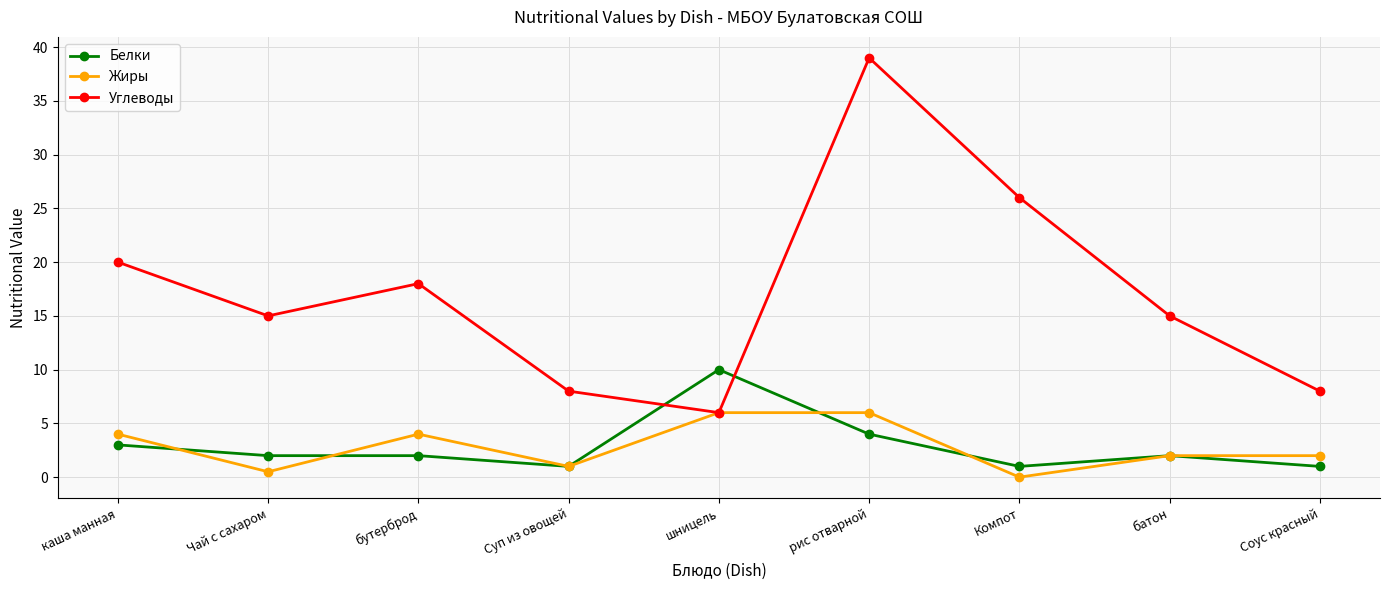

True or false: Жиры has a value of 0.0 at Компот.

True